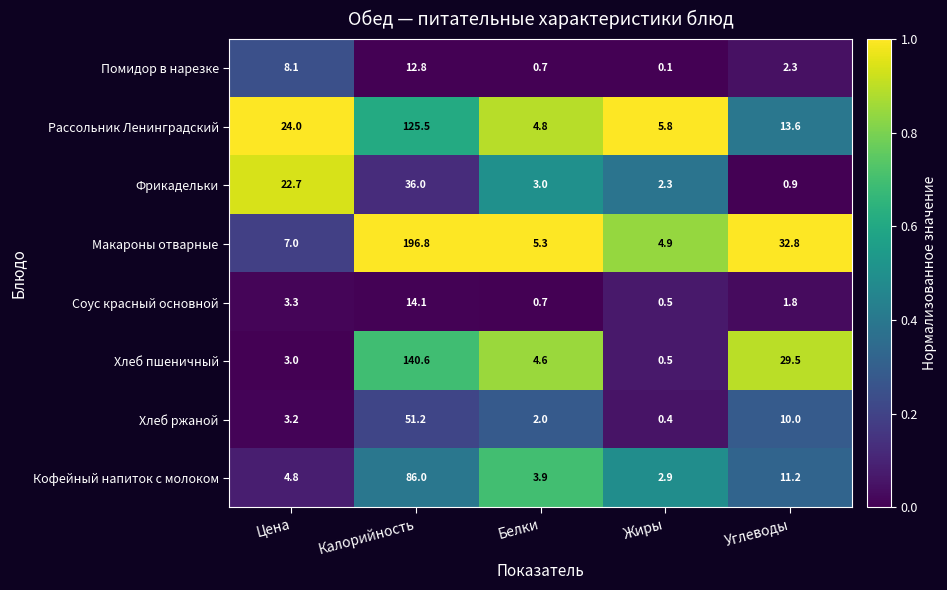

At which label does Кофейный напиток с молоком reach its minimum?

Жиры